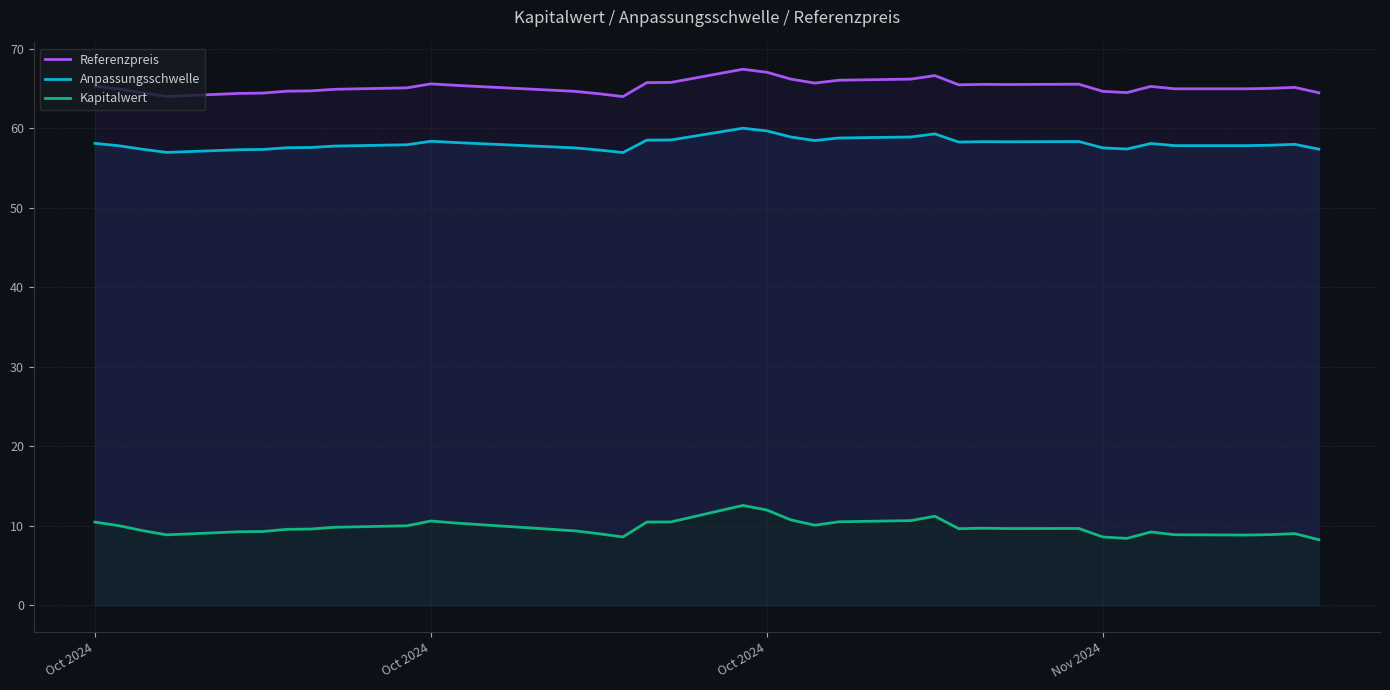

True or false: Referenzpreis and Kapitalwert intersect in this chart.

False